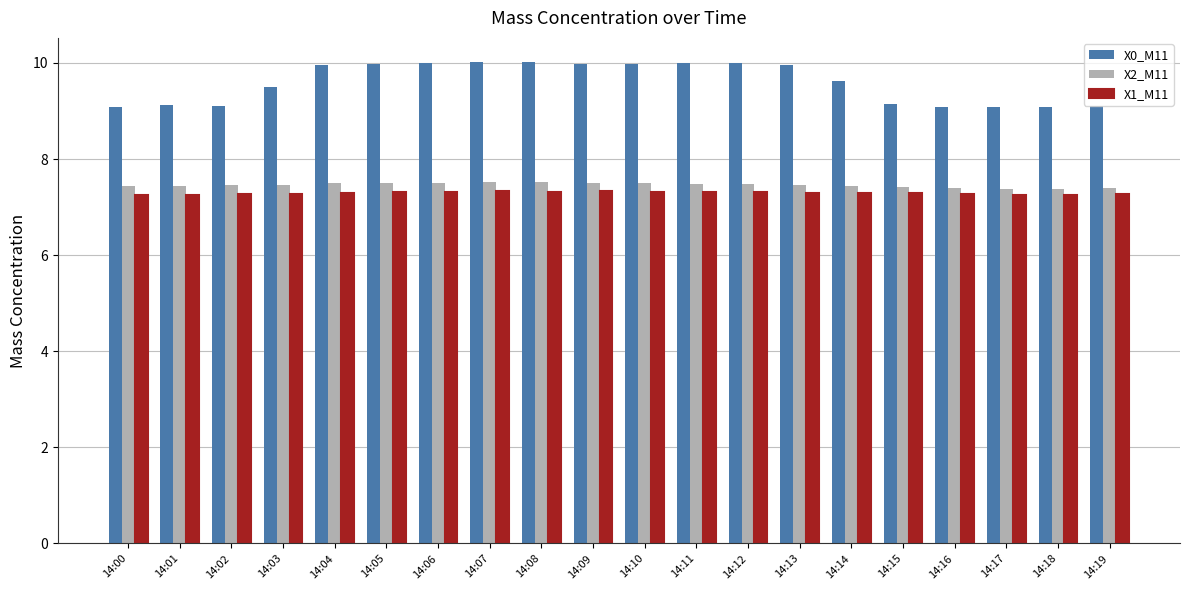

What is the maximum value for X0_M11?

10.0